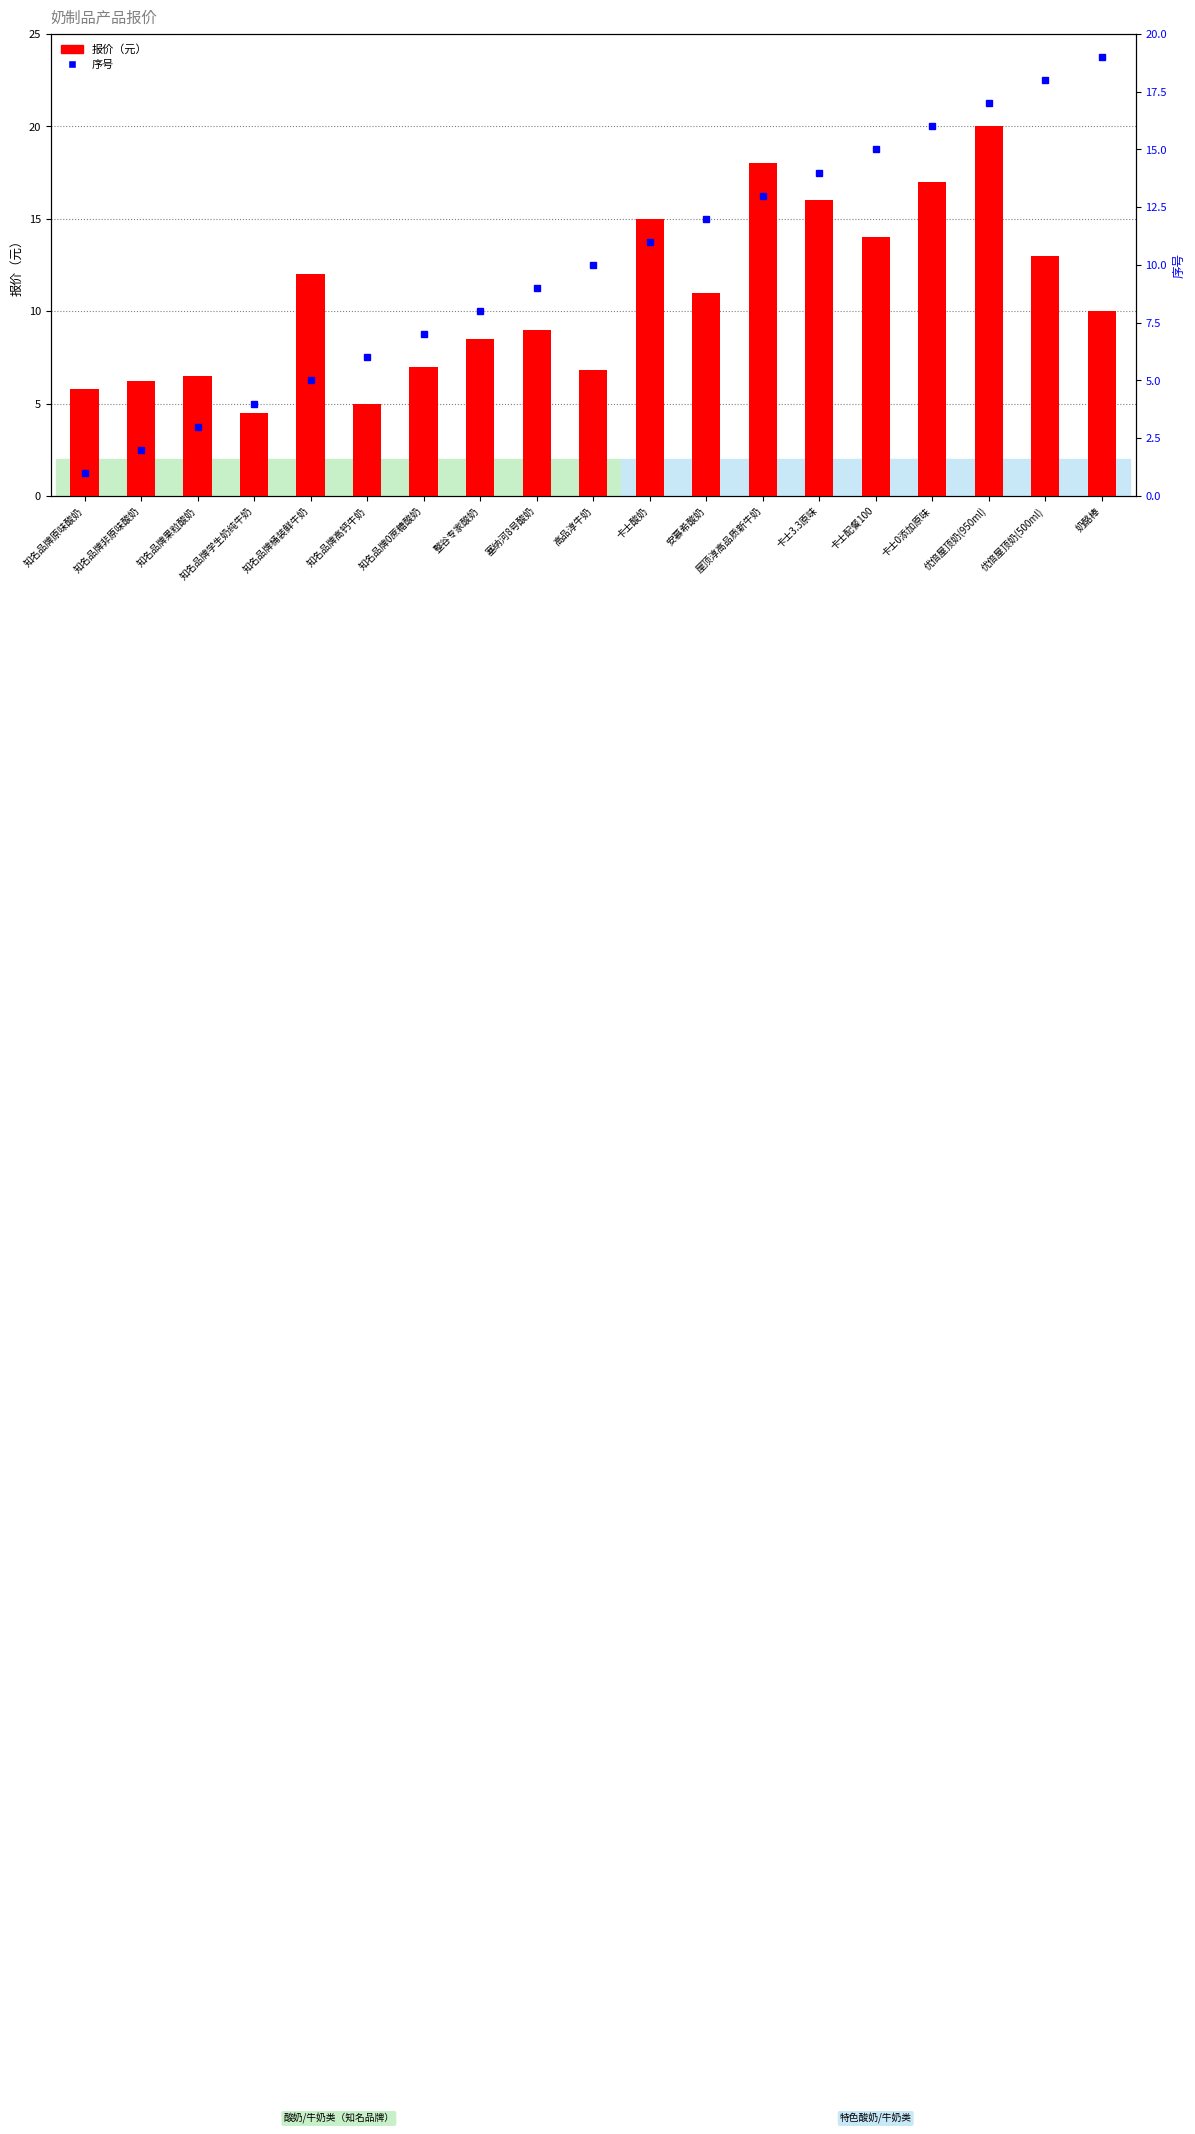

What is the difference between the maximum and second lowest values in the 报价（元） series?

15.0